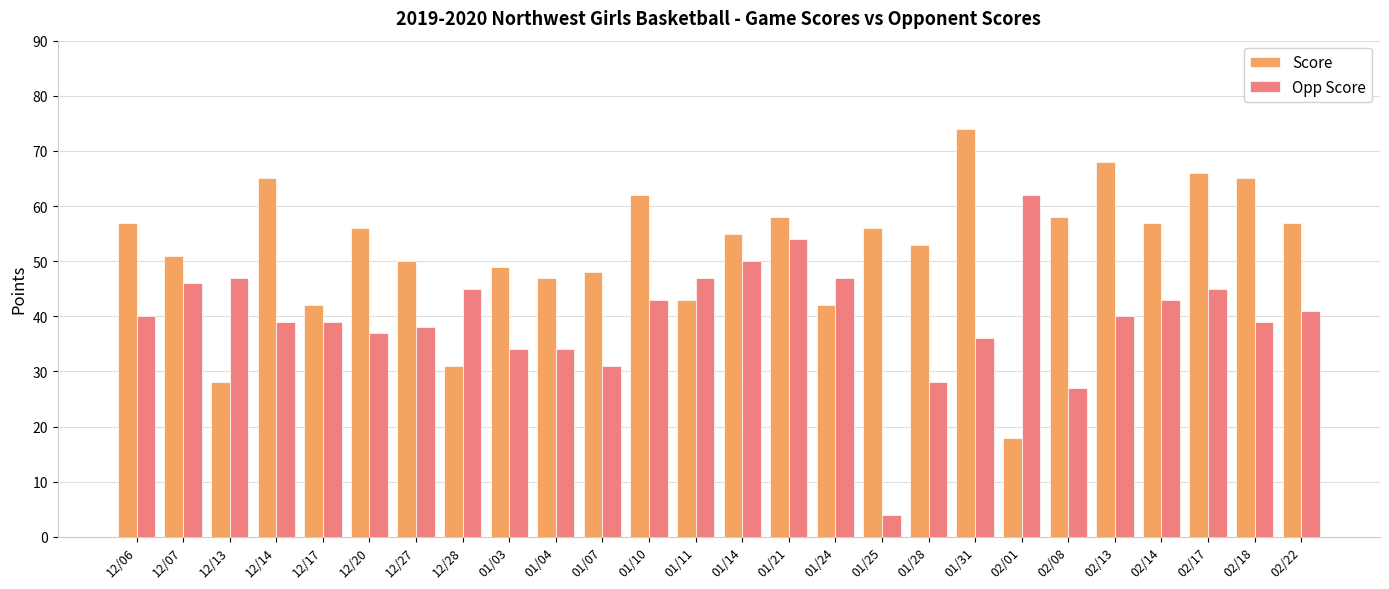

Which series changed the most between 12/06 and 12/14?

Score